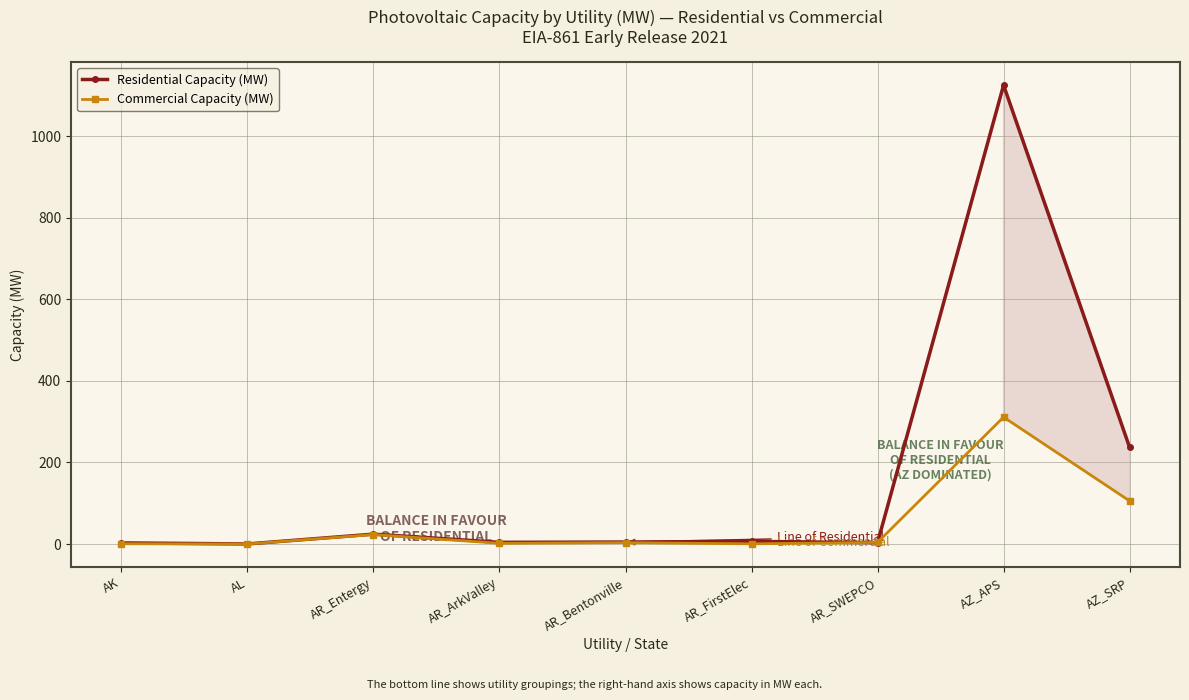

How many lines are shown in the chart?

2